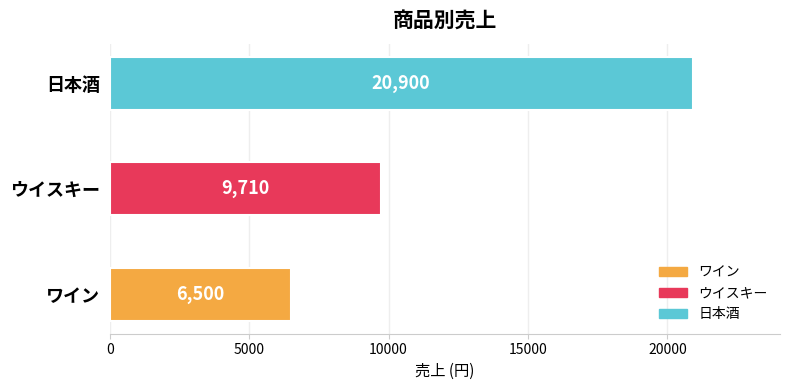

Rank the categories by value from lowest to highest.

ワイン, ウイスキー, 日本酒